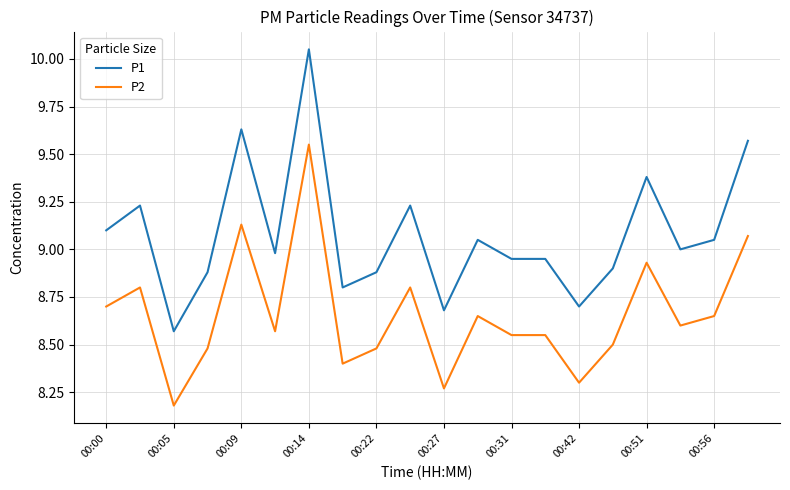

Which series has the widest spread of values?

P1